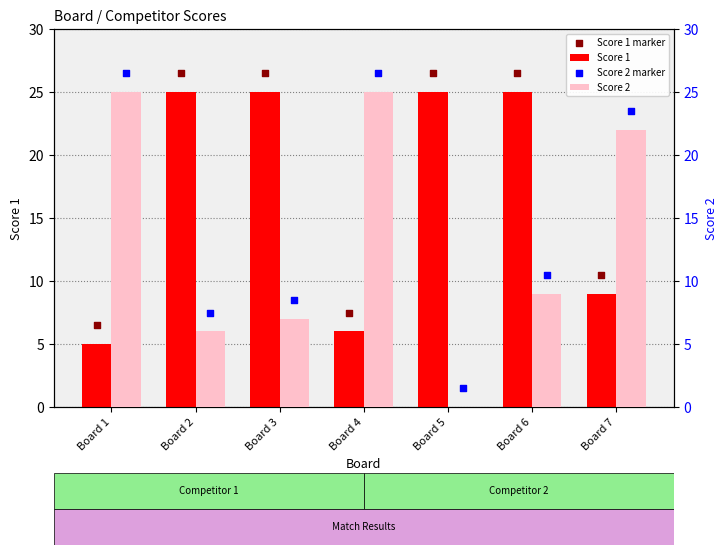

What are all the series names shown in the legend?

Score 1, Score 1 marker, Score 2, Score 2 marker